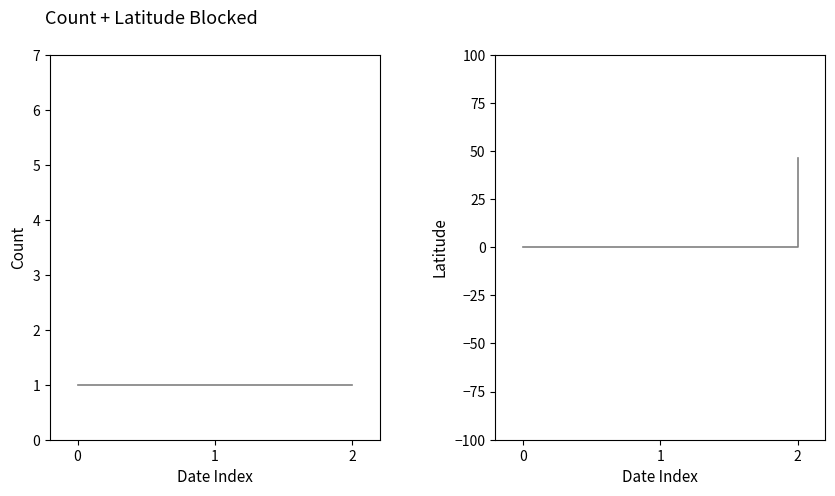

Rank the categories by Count value from lowest to highest.

0, 1, 2